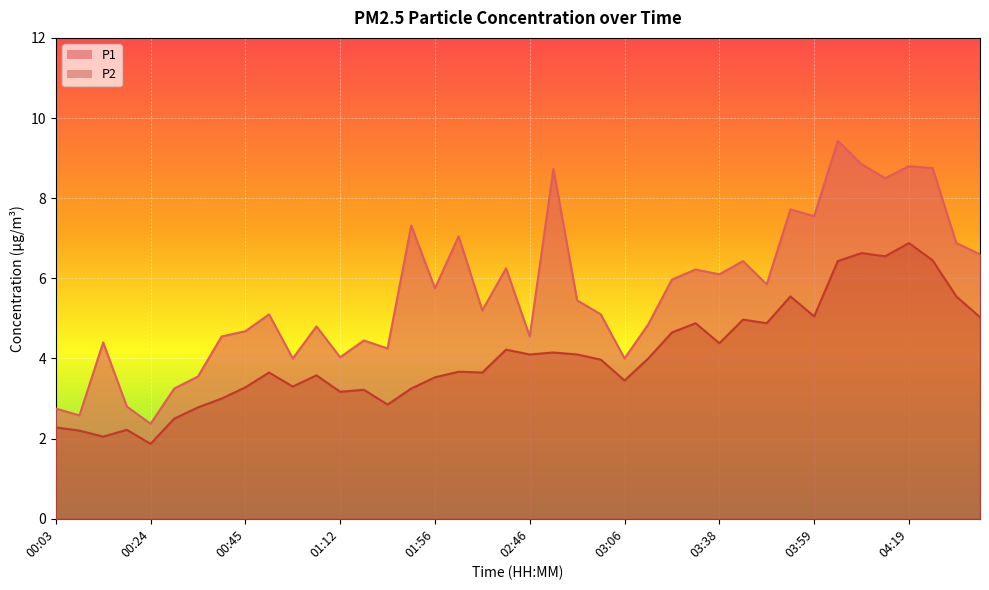

At which category is the sum across all series the highest?

04:04